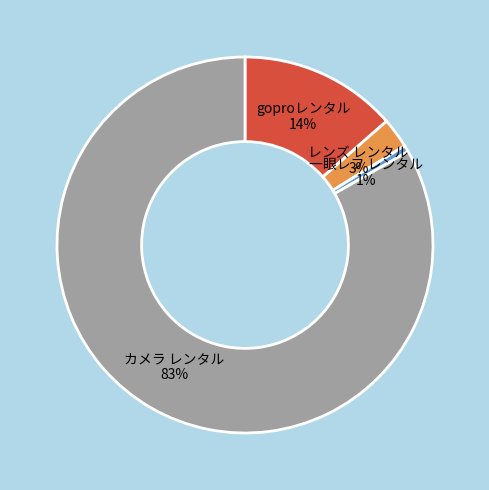

Combined, do レンズ レンタル 3% and カメラ レンタル 83% account for over 50%?

Yes